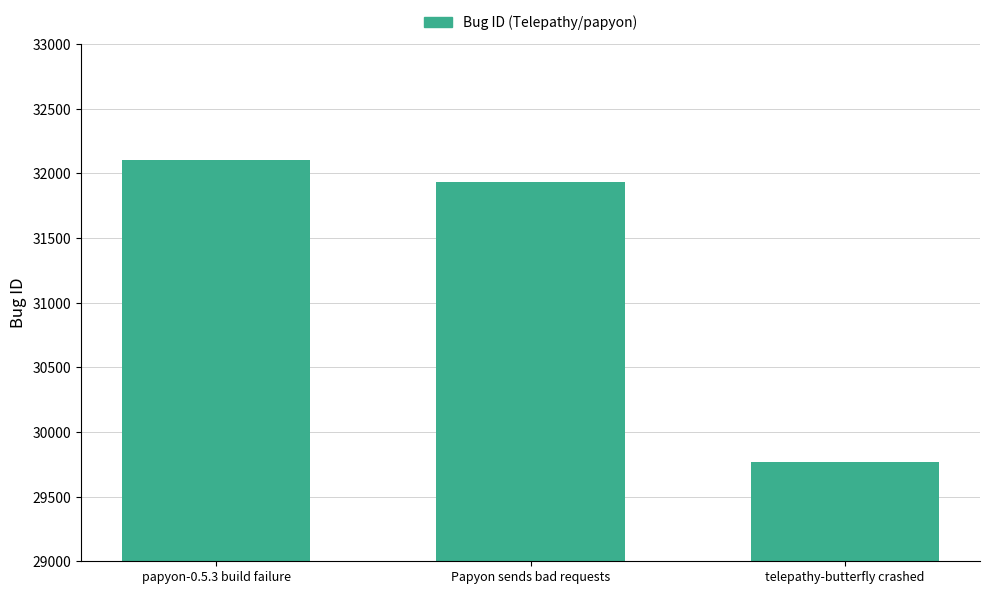

What value does the data have at telepathy-butterfly crashed?

29764